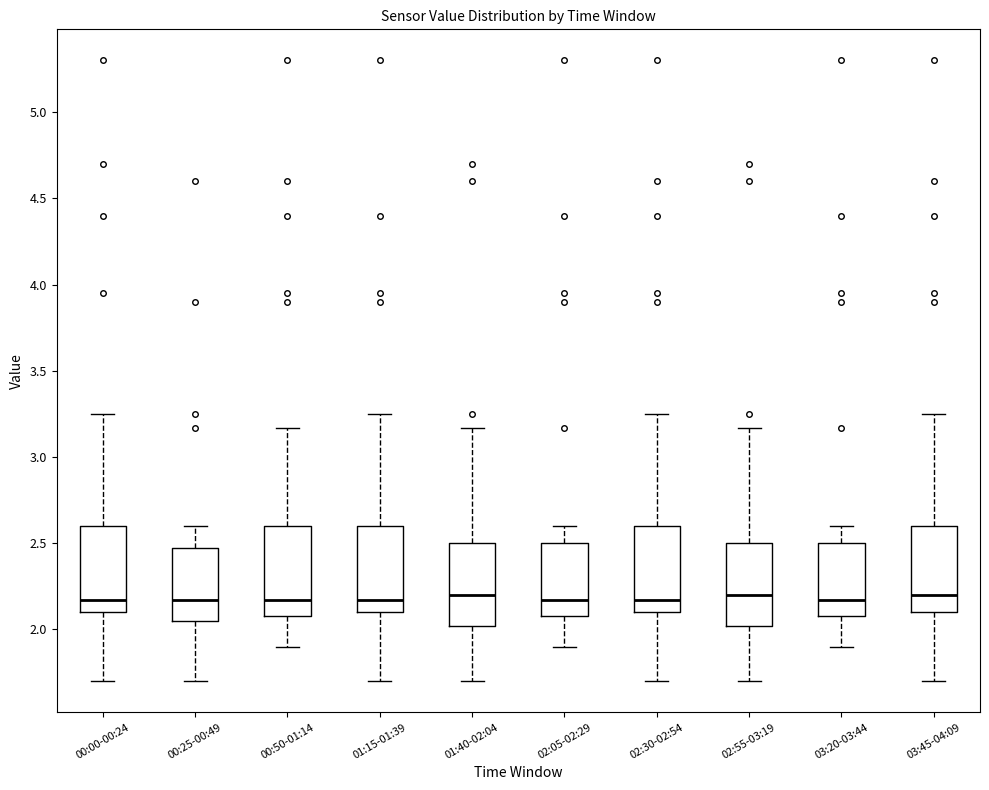

Reading left to right, transcribe this box plot: for each box, give where its median line is, the range the box spans, and where its two whiskers end, as read against the y-axis. The values are not printed on the chart, so give them approximately, as read against the axis.

00:00-00:24: median 2.15, box 2.10 to 2.60, whiskers 1.70 to 3.25
00:25-00:49: median 2.15, box 2.05 to 2.45, whiskers 1.70 to 2.60
00:50-01:14: median 2.15, box 2.10 to 2.60, whiskers 1.90 to 3.15
01:15-01:39: median 2.15, box 2.10 to 2.60, whiskers 1.70 to 3.25
01:40-02:04: median 2.20, box 2.00 to 2.50, whiskers 1.70 to 3.15
02:05-02:29: median 2.15, box 2.10 to 2.50, whiskers 1.90 to 2.60
02:30-02:54: median 2.15, box 2.10 to 2.60, whiskers 1.70 to 3.25
02:55-03:19: median 2.20, box 2.00 to 2.50, whiskers 1.70 to 3.15
03:20-03:44: median 2.15, box 2.10 to 2.50, whiskers 1.90 to 2.60
03:45-04:09: median 2.20, box 2.10 to 2.60, whiskers 1.70 to 3.25